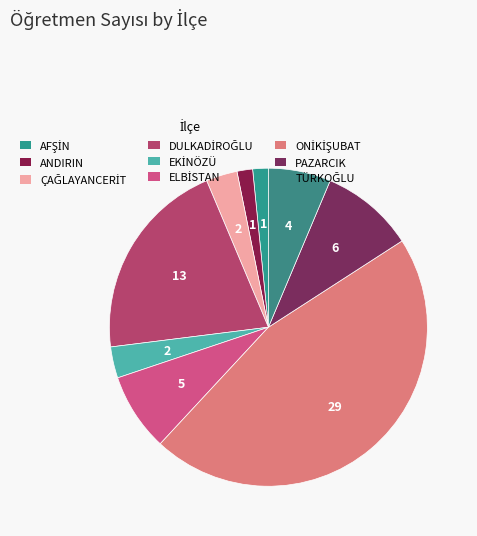

How many slices are in this pie chart?

9